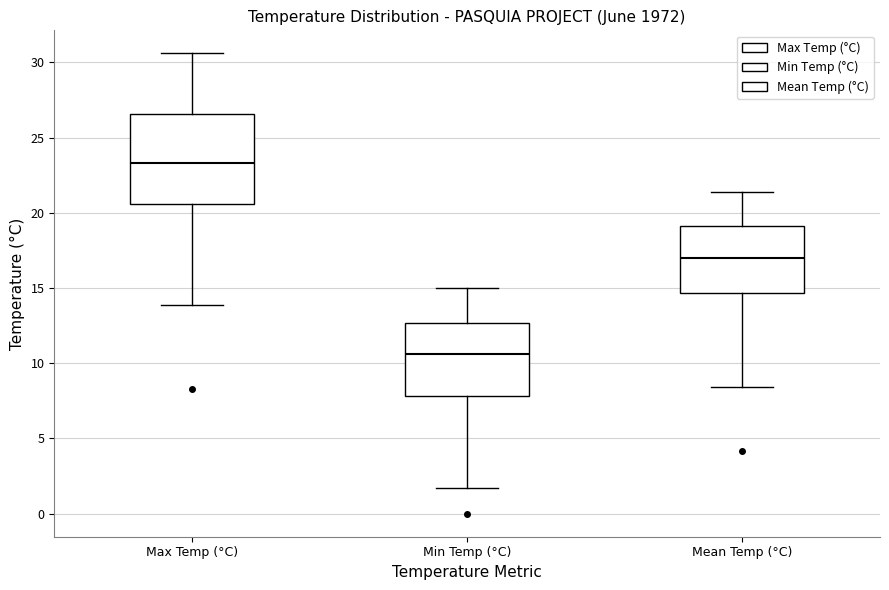

Where is the upper edge of the box for Min Temp (°C) on the y-axis? The values are not printed on the chart, so give them approximately, as read against the axis.

12.5